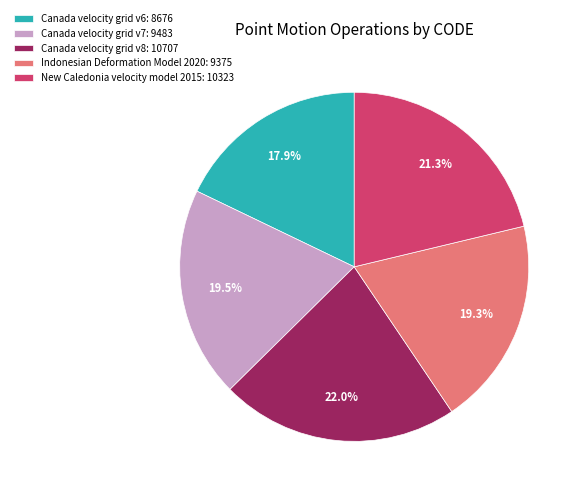

Combined, what portion of the pie is Indonesian Deformation Model 2020 and Canada velocity grid v6?

37.2%